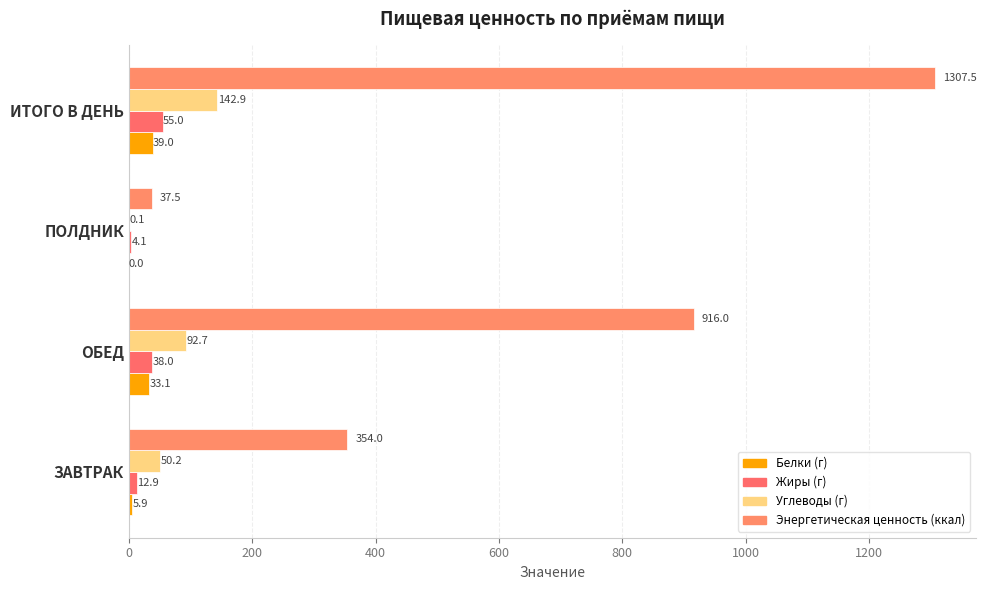

Count the number of data series in this chart.

4